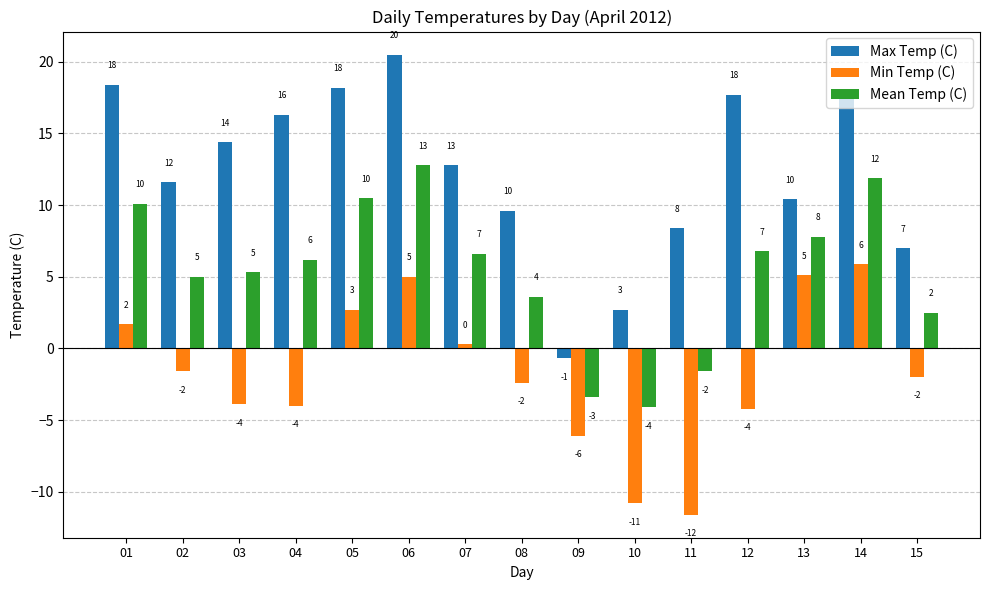

What is the difference between the second highest and second lowest values in the Min Temp (C) series?

15.9